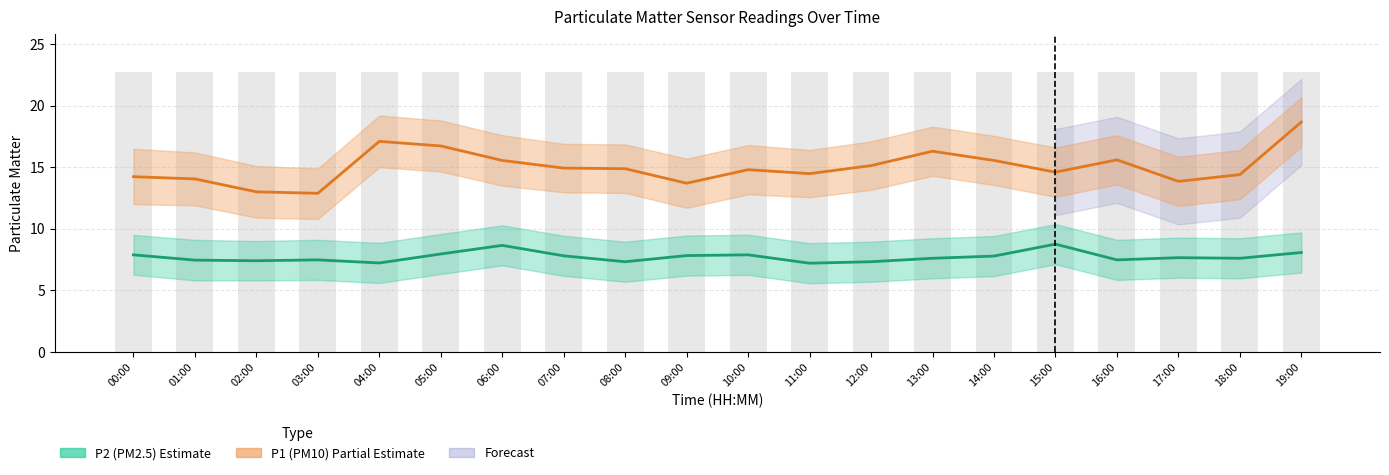

What is the difference between the P1 (PM10) values at 17:00 and 11:00?

0.6